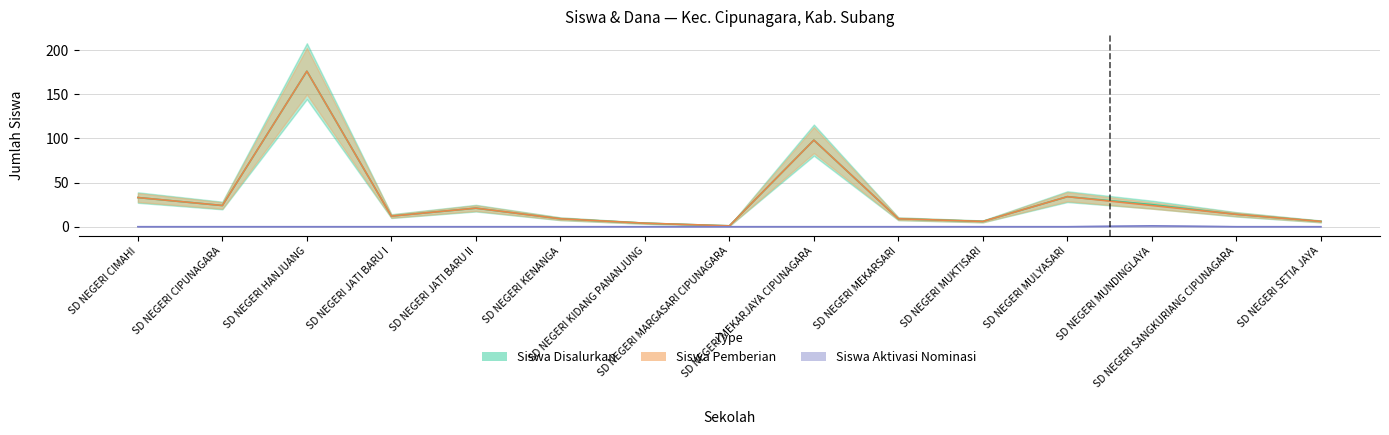

At how many categories does at least one series exceed 136?

1